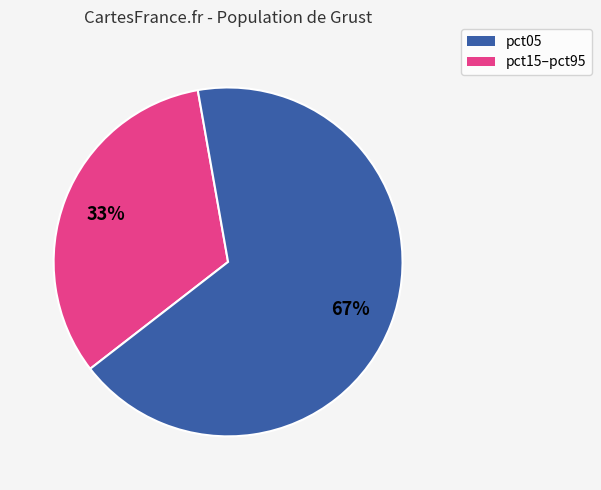

To the nearest percent, what is the average slice percentage?

50%